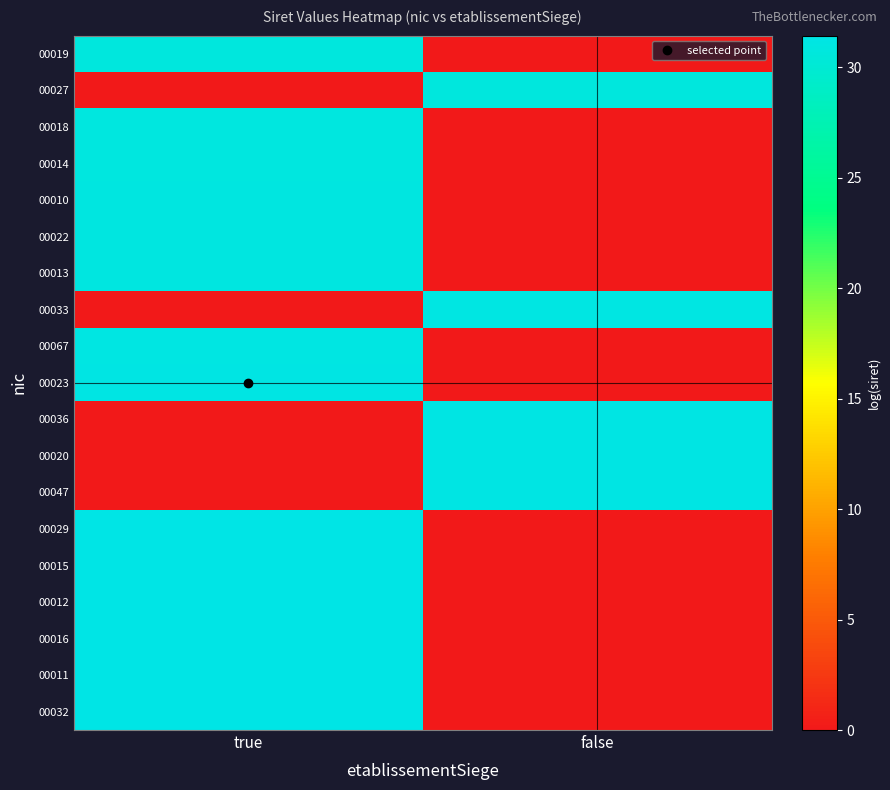

Reading right to left, what are all the values shown in this chart?

00019: false=0.0	true=30.7
00027: false=30.7	true=0.0
00018: false=0.0	true=30.9
00014: false=0.0	true=30.9
00010: false=0.0	true=31.0
00022: false=0.0	true=31.1
00013: false=0.0	true=31.1
00033: false=31.2	true=0.0
00067: false=0.0	true=31.2
00023: false=0.0	true=31.3
00036: false=31.3	true=0.0
00020: false=31.3	true=0.0
00047: false=31.3	true=0.0
00029: false=0.0	true=31.4
00015: false=0.0	true=31.4
00012: false=0.0	true=31.4
00016: false=0.0	true=31.4
00011: false=0.0	true=31.4
00032: false=0.0	true=31.4